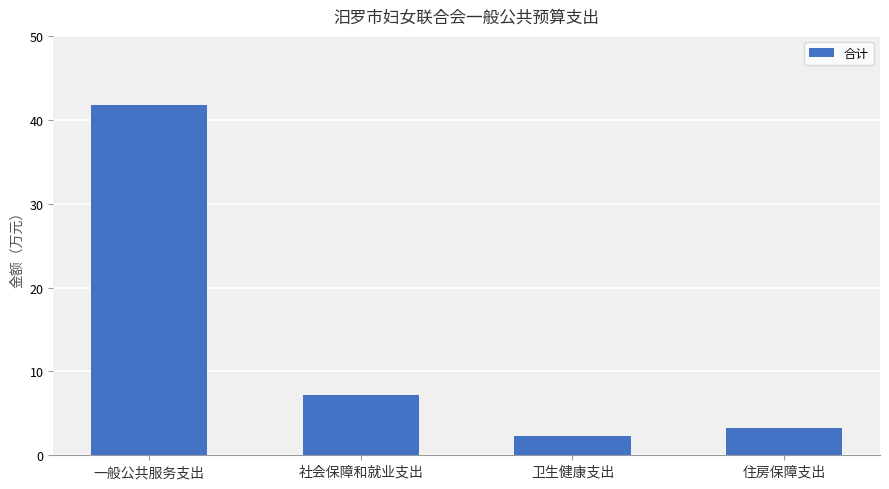

What is the approximate value at 社会保障和就业支出?

7.2